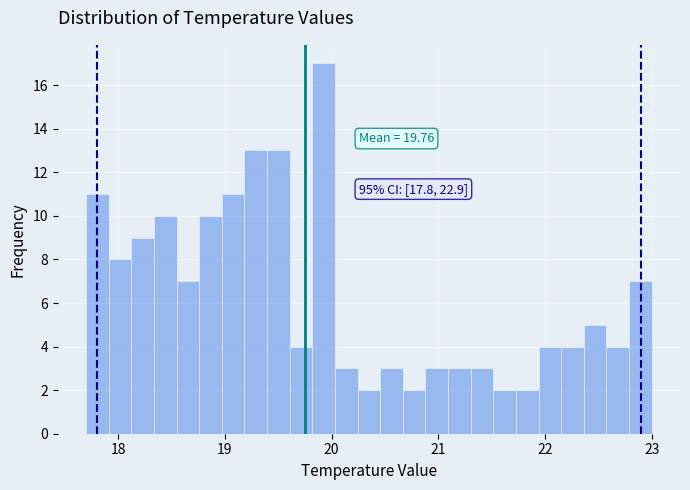

Read against the x-axis, roughly where is the centre of the tallest bar?

19.9